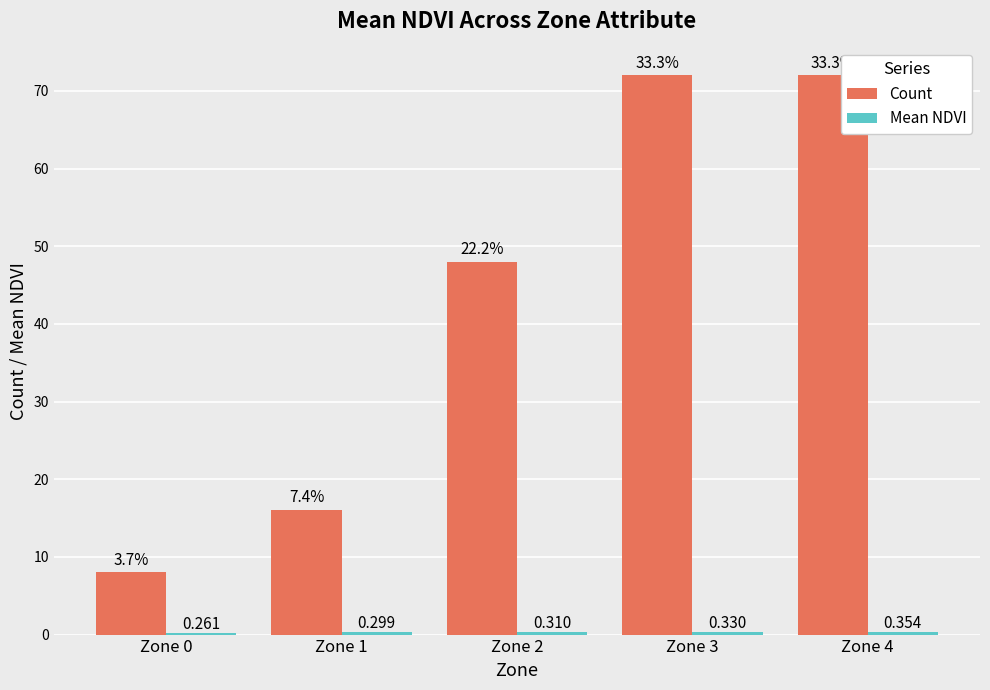

How many bars are there in total?

10